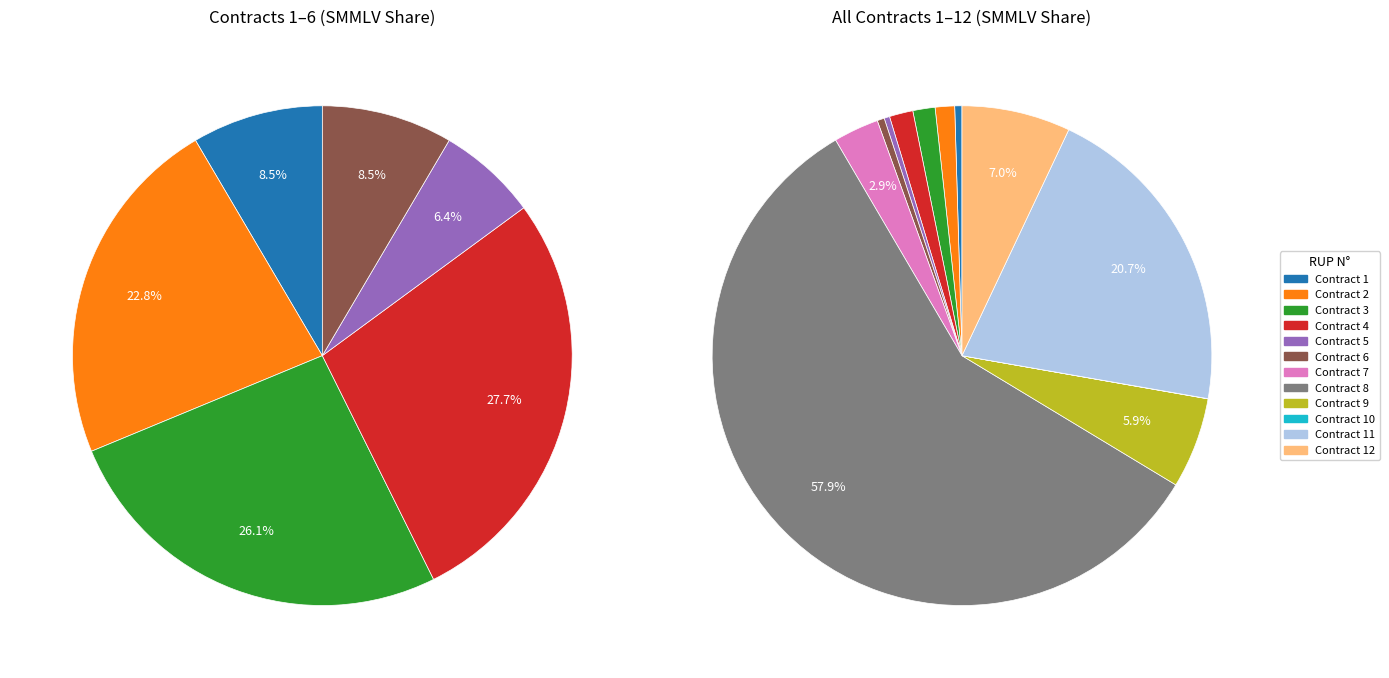

What portion of the pie excludes 7?

97.1%